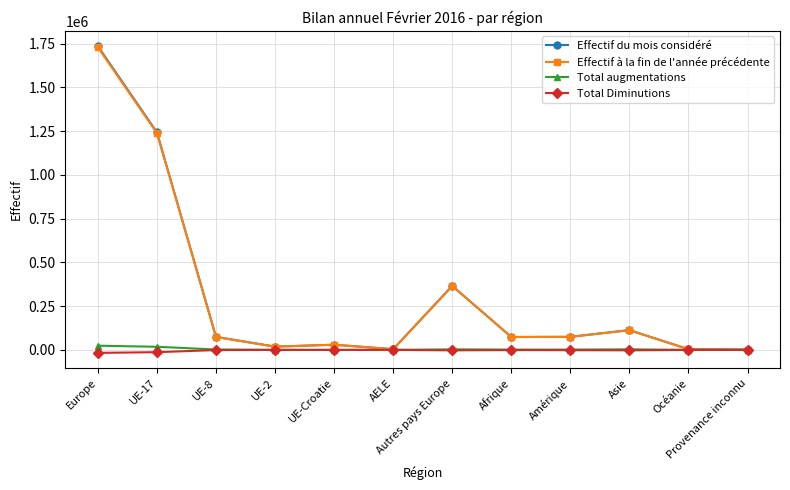

What position from the left is UE-8?

3